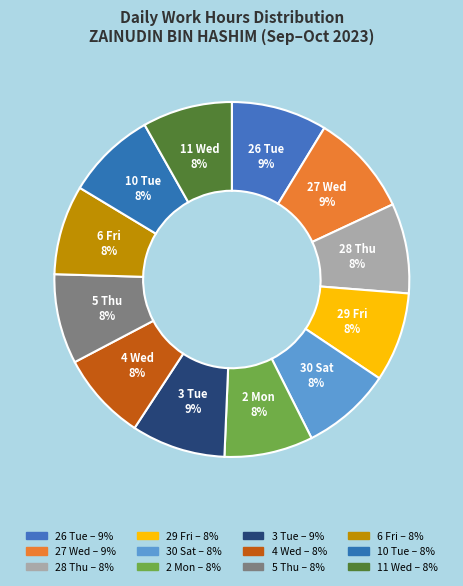

Do 28 Thu and 3 Tue together represent more than half of the pie?

No